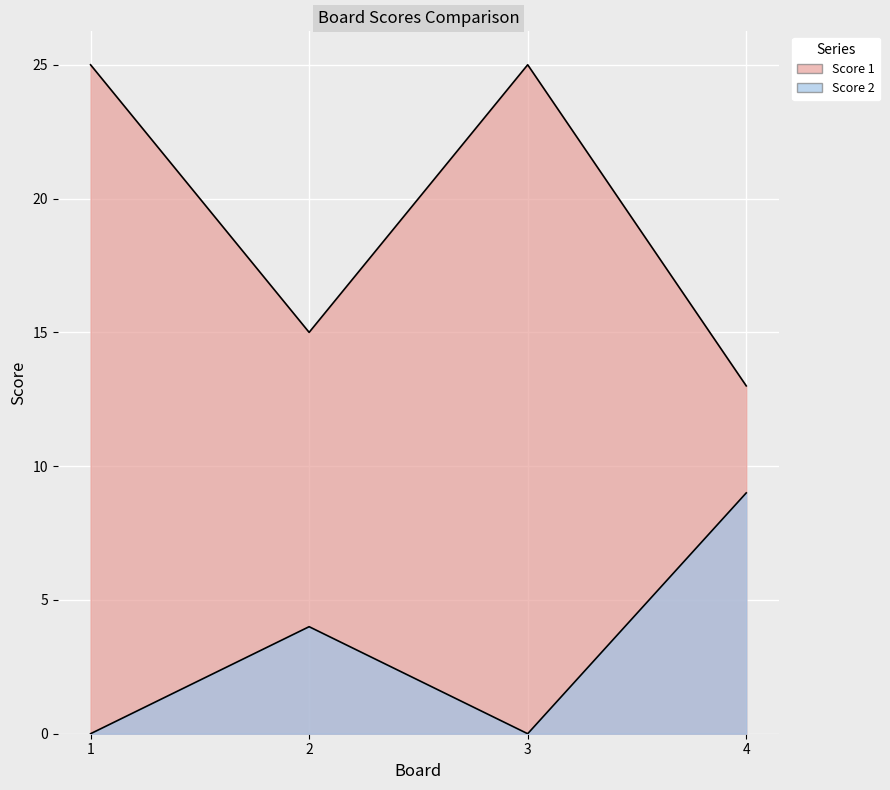

At which label does Score 1 reach its minimum?

4